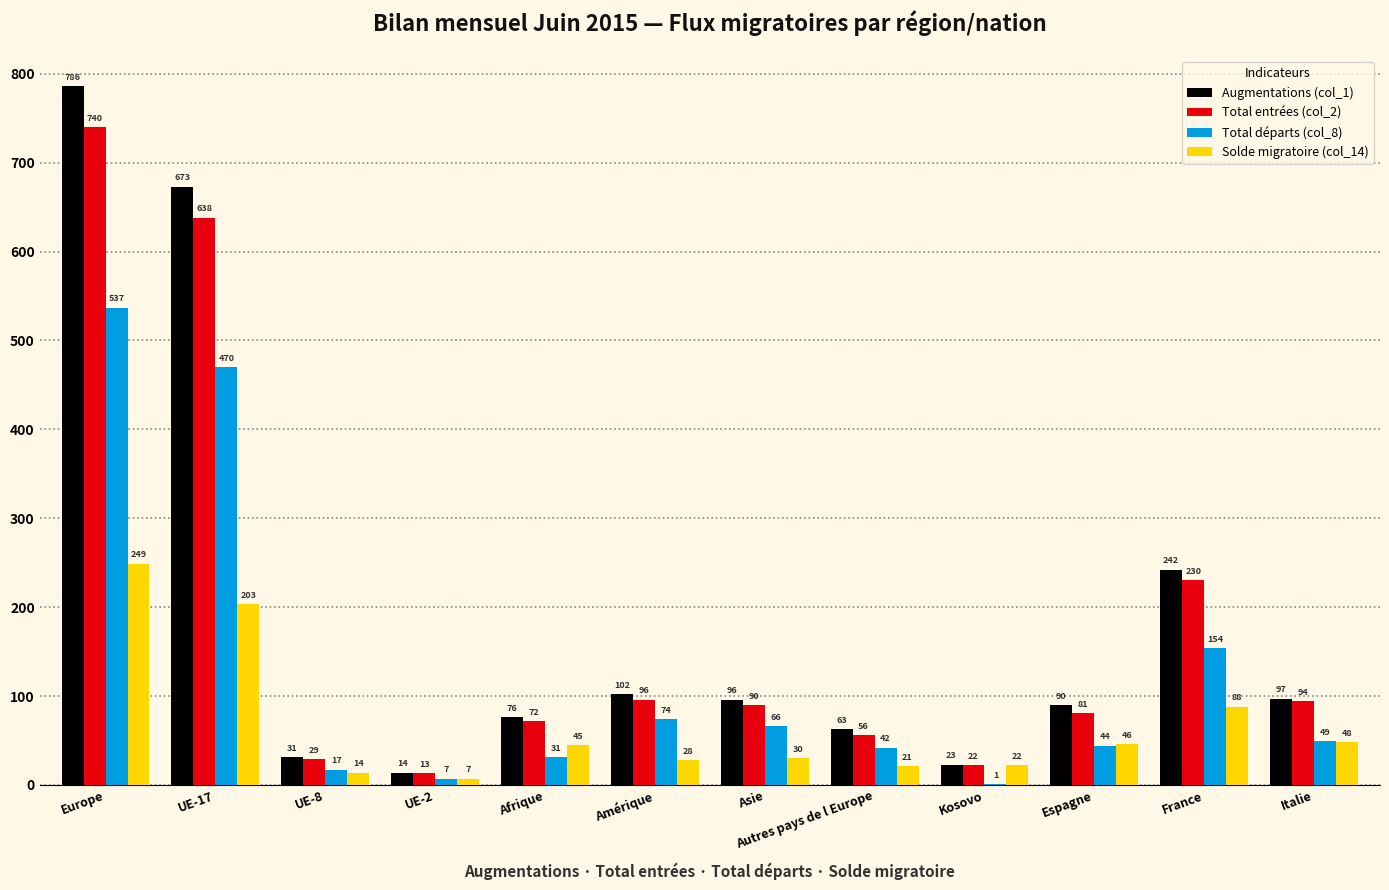

What is the sum of all Total entrées (col_2) values?

2161